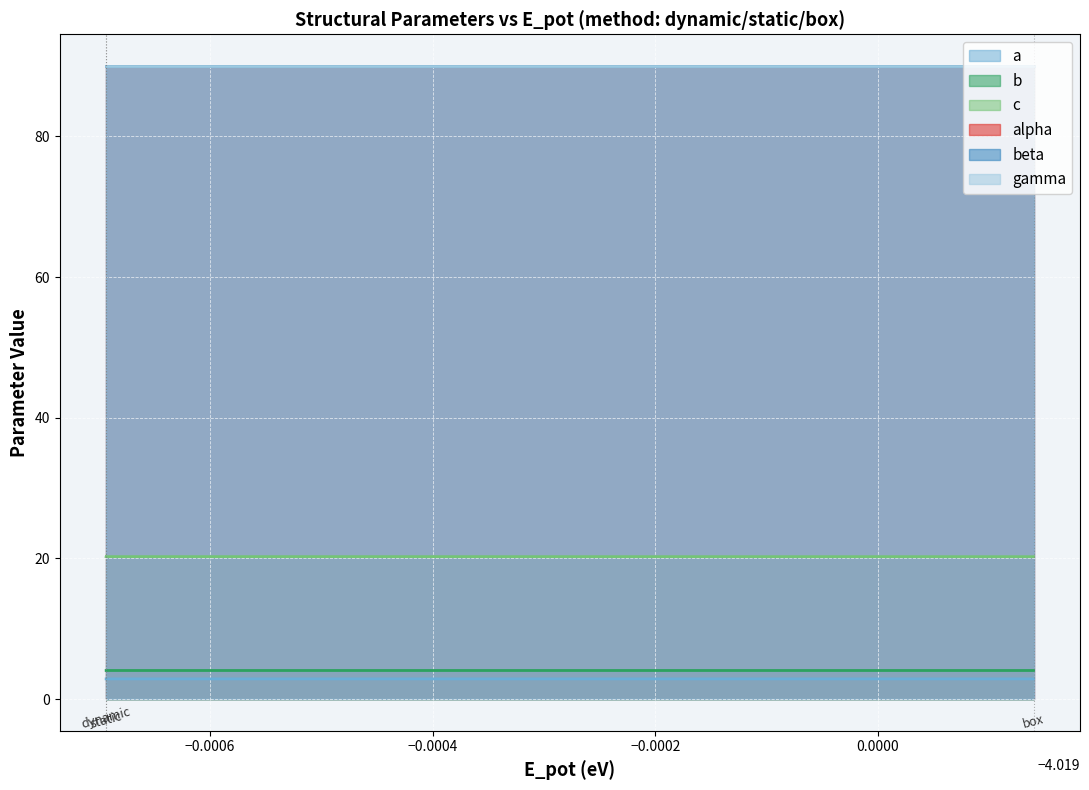

What is the smallest value displayed?

2.9